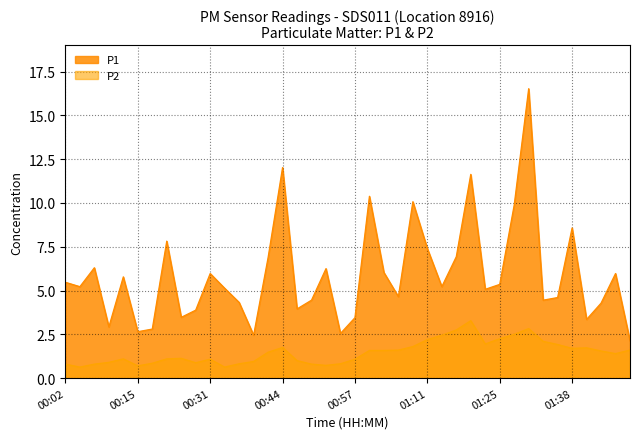

Is the value of P2 at 01:14 greater than the value of P1 at 00:47?

No